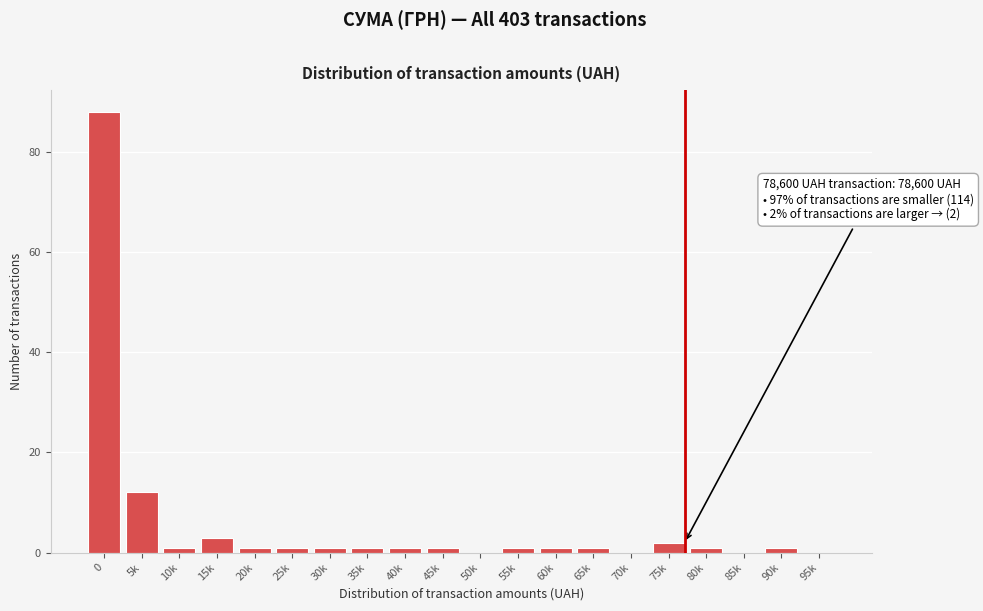

Reading left to right, what are all the values shown in this chart?

0=88	5k=12	10k=1	15k=3	20k=1	25k=1	30k=1	35k=1	40k=1	45k=1	50k=0	55k=1	60k=1	65k=1	70k=0	75k=2	80k=1	85k=0	90k=1	95k=0